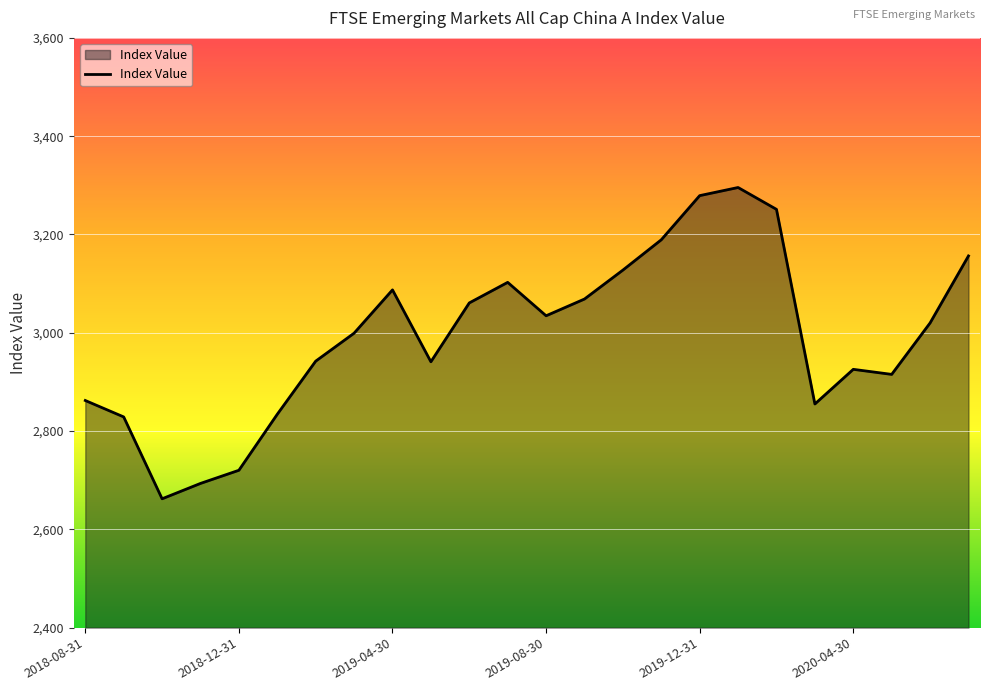

What is the difference between the maximum and minimum values?

633.4